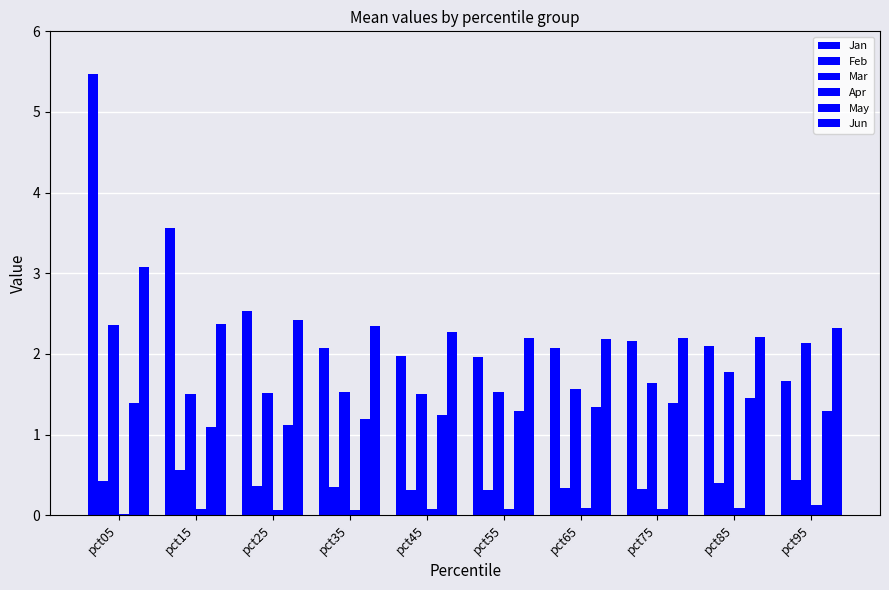

Count the number of categories in the chart.

10